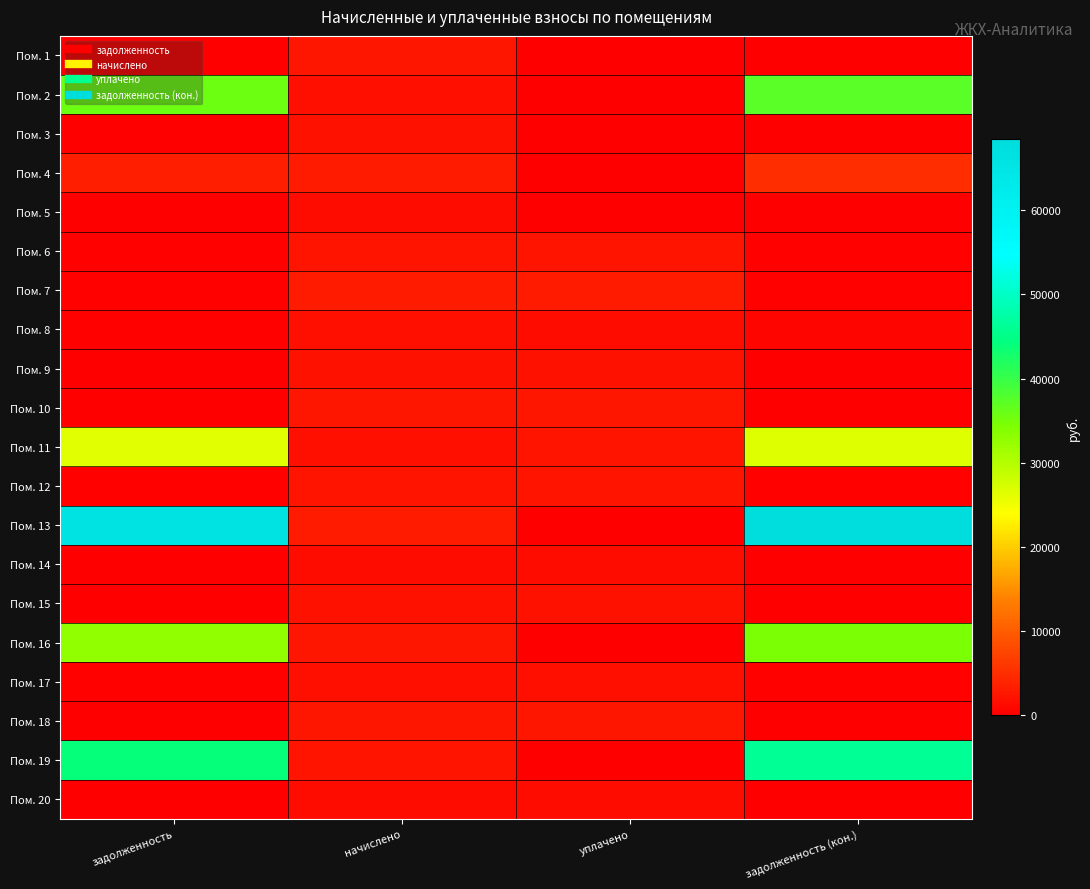

What is the spread (max minus min) of values at задолженность?

65482.9